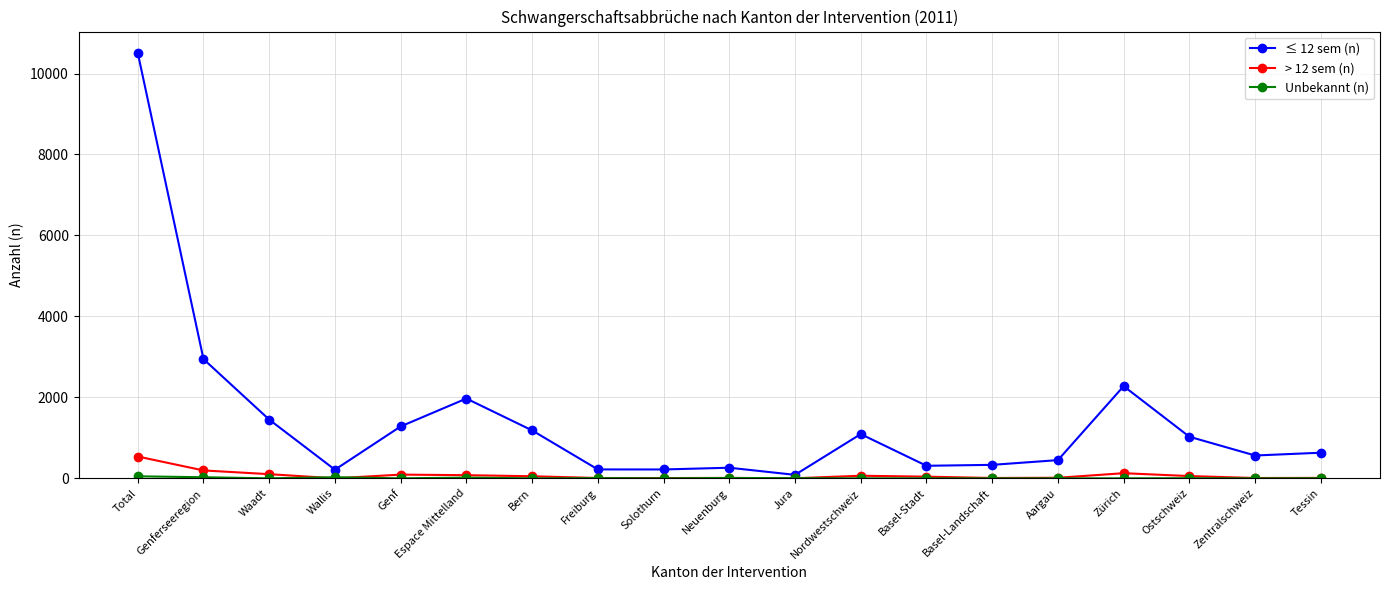

What is the label of the 6th point from the left?

Espace Mittelland